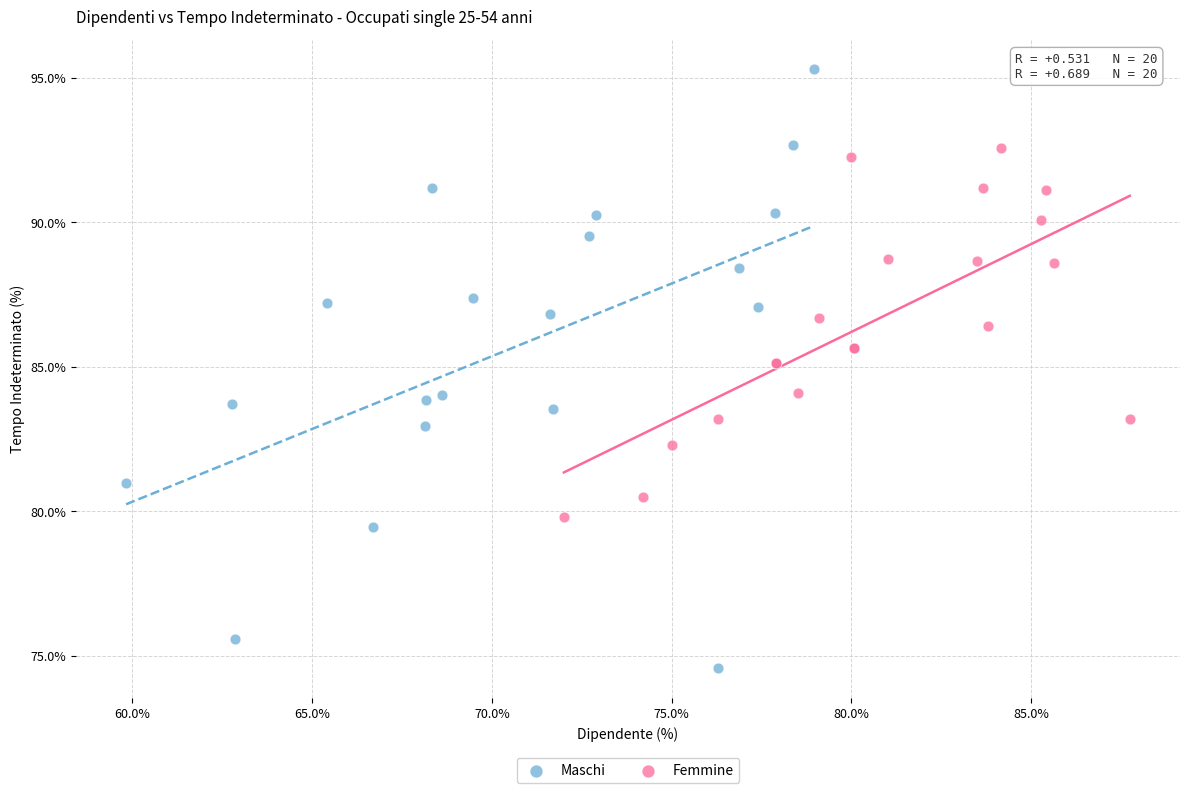

Which series has the largest Y range (max minus min)?

Maschi